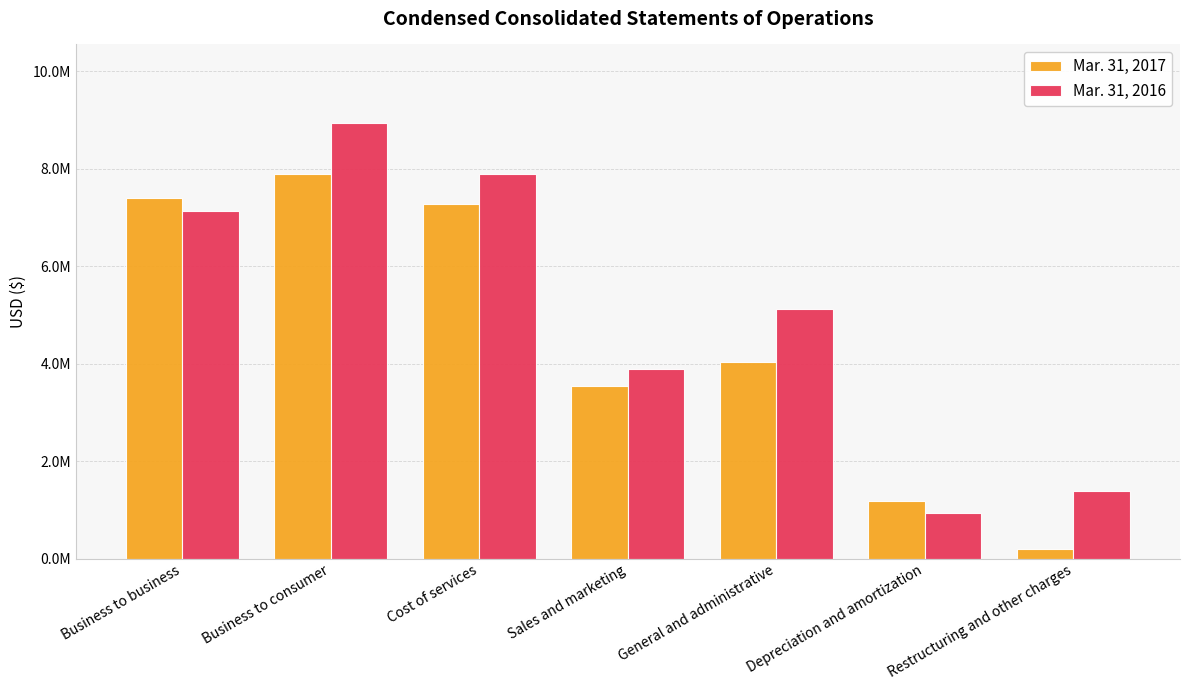

What position from the left is Business to consumer?

2